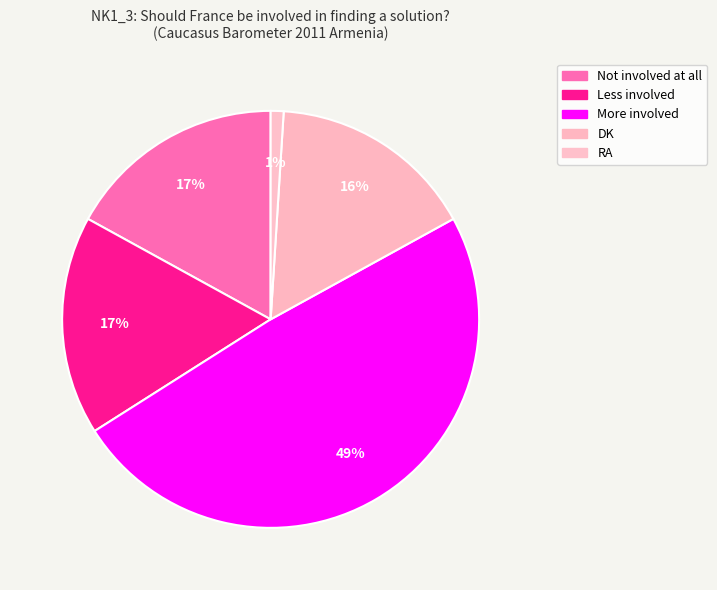

Does Not involved at all account for over 50% of the chart?

No